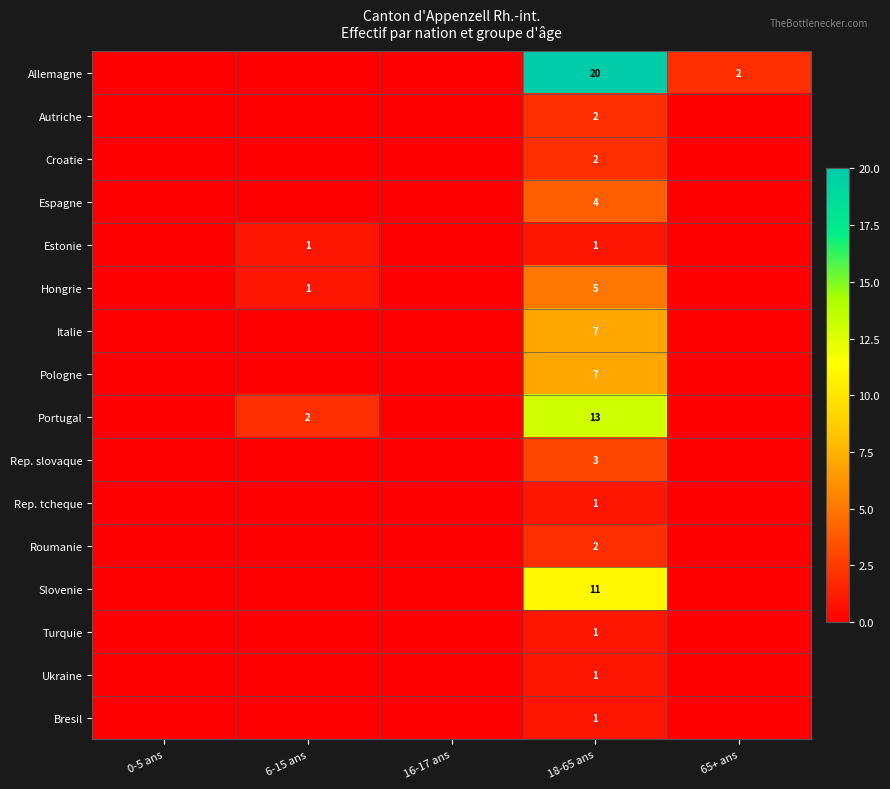

What is the total value across all series at 18-65 ans?

81